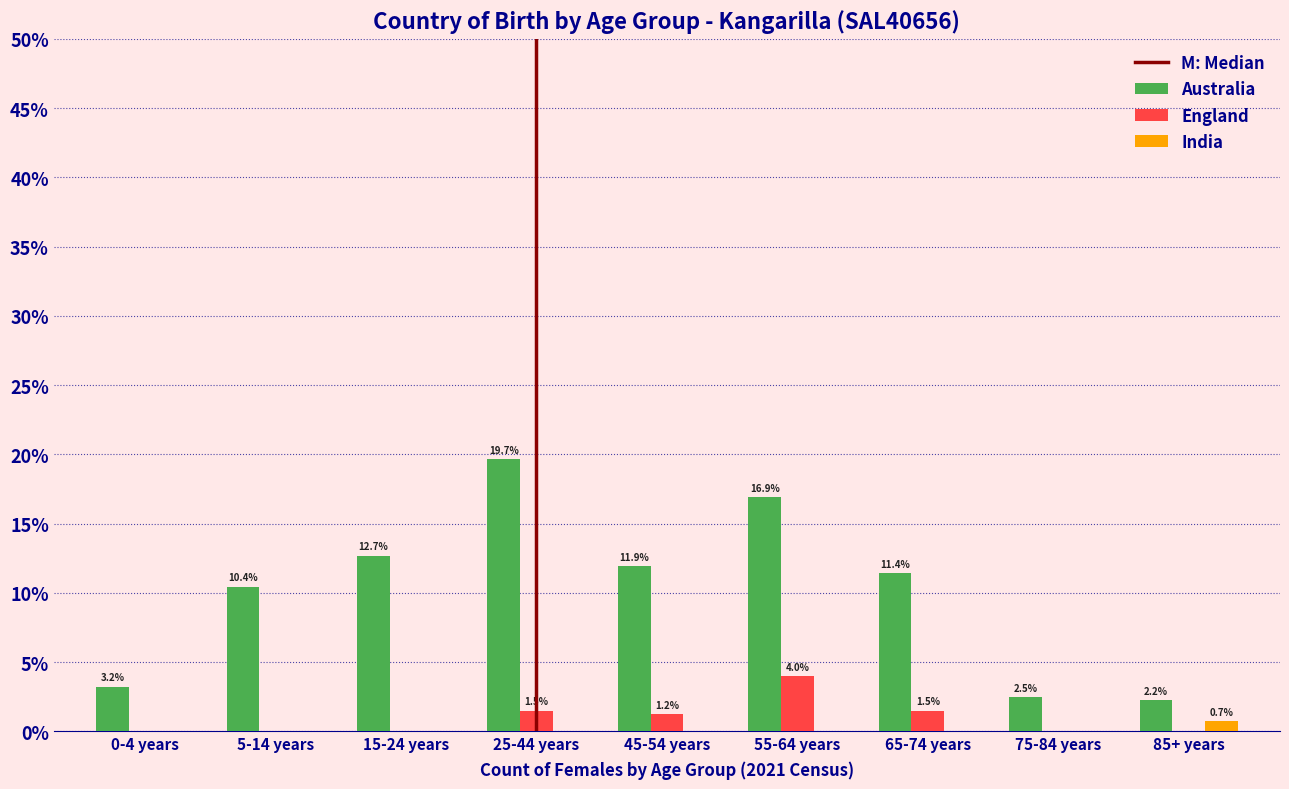

Reading left to right, list all the values displayed in this chart.

Australia: 0-4 years=3.2	5-14 years=10.4	15-24 years=12.7	25-44 years=19.7	45-54 years=11.9	55-64 years=16.9	65-74 years=11.4	75-84 years=2.5	85+ years=2.2
England: 0-4 years=0.0	5-14 years=0.0	15-24 years=0.0	25-44 years=1.5	45-54 years=1.2	55-64 years=4.0	65-74 years=1.5	75-84 years=0.0	85+ years=0.0
India: 0-4 years=0.0	5-14 years=0.0	15-24 years=0.0	25-44 years=0.0	45-54 years=0.0	55-64 years=0.0	65-74 years=0.0	75-84 years=0.0	85+ years=0.7